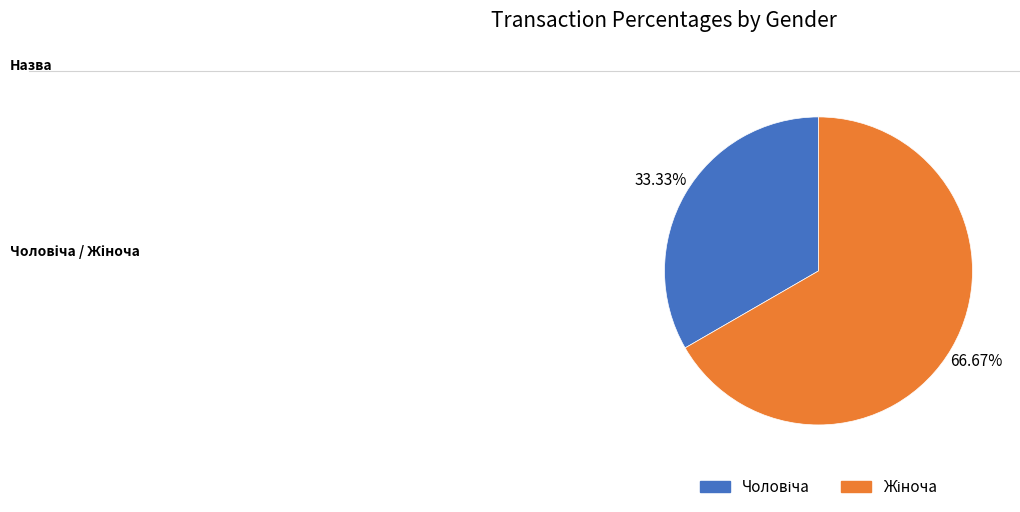

Does any single category account for the majority?

Yes